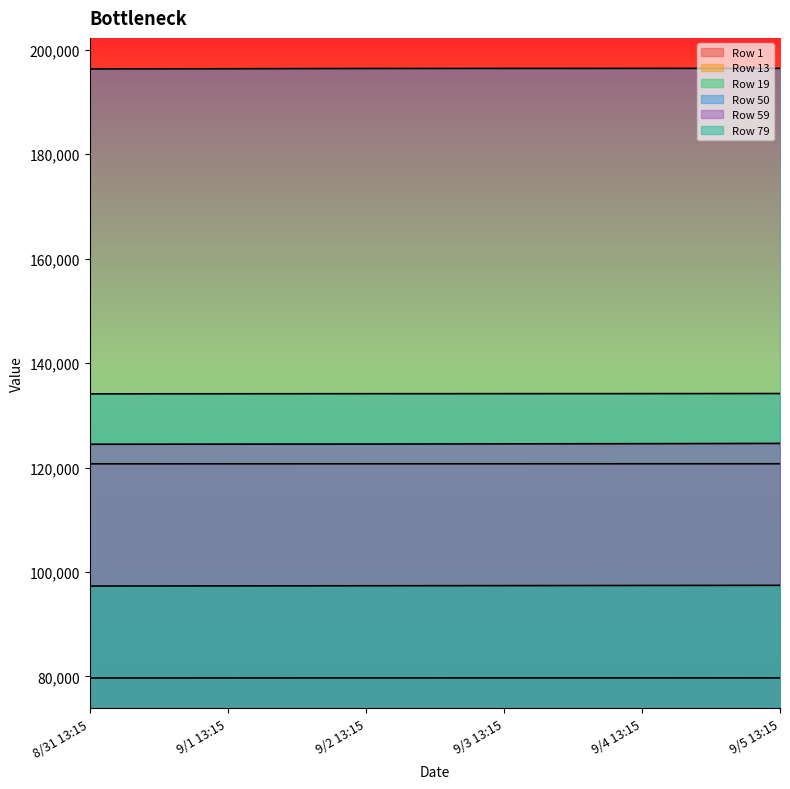

Is it true that Row 19 equals 134136 at 9/2 13:15?

True